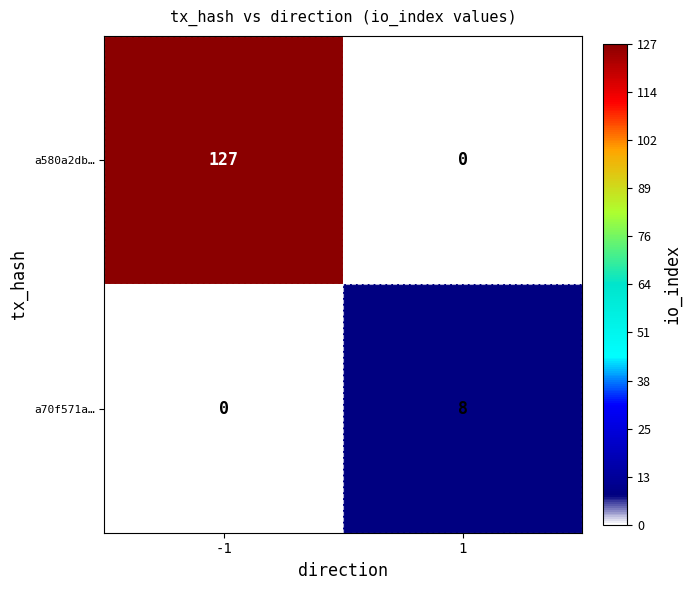

Reading left to right, extract all data points from this chart.

a580a2db…: 127	0
a70f571a…: 0	8